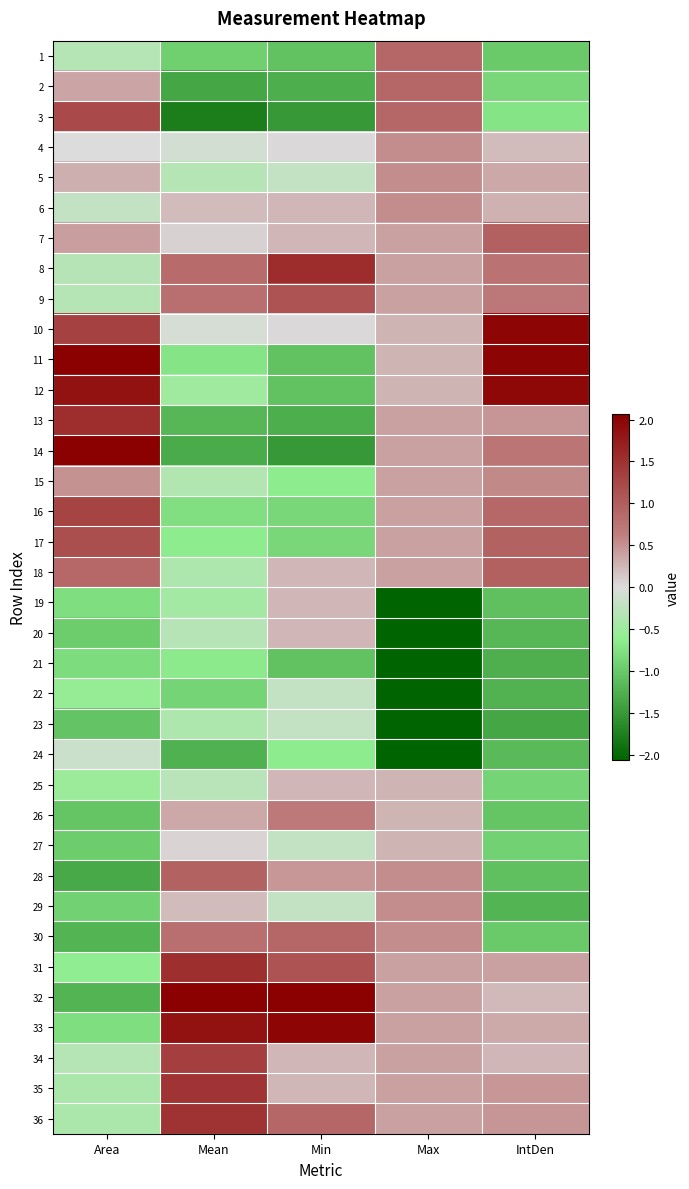

Reading left to right, what are all the values shown in this chart?

1: Area=-0.3	Mean=-0.9	Min=-1.1	Max=0.9	IntDen=-1.0
2: Area=0.4	Mean=-1.4	Min=-1.3	Max=0.9	IntDen=-0.8
3: Area=1.2	Mean=-1.8	Min=-1.5	Max=0.9	IntDen=-0.7
4: Area=-0.0	Mean=-0.1	Min=0.0	Max=0.5	IntDen=0.2
5: Area=0.3	Mean=-0.3	Min=-0.2	Max=0.5	IntDen=0.3
6: Area=-0.2	Mean=0.2	Min=0.2	Max=0.5	IntDen=0.3
7: Area=0.4	Mean=0.1	Min=0.2	Max=0.4	IntDen=1.0
8: Area=-0.3	Mean=0.8	Min=1.6	Max=0.4	IntDen=0.8
9: Area=-0.3	Mean=0.8	Min=1.1	Max=0.4	IntDen=0.7
10: Area=1.3	Mean=-0.1	Min=0.0	Max=0.3	IntDen=2.0
11: Area=2.3	Mean=-0.7	Min=-1.1	Max=0.3	IntDen=2.0
12: Area=1.9	Mean=-0.5	Min=-1.1	Max=0.3	IntDen=2.0
13: Area=1.5	Mean=-1.2	Min=-1.3	Max=0.4	IntDen=0.5
14: Area=2.1	Mean=-1.3	Min=-1.5	Max=0.4	IntDen=0.7
15: Area=0.5	Mean=-0.3	Min=-0.6	Max=0.4	IntDen=0.6
16: Area=1.3	Mean=-0.8	Min=-0.9	Max=0.4	IntDen=0.9
17: Area=1.2	Mean=-0.6	Min=-0.9	Max=0.4	IntDen=0.9
18: Area=0.9	Mean=-0.4	Min=0.2	Max=0.4	IntDen=1.0
19: Area=-0.8	Mean=-0.5	Min=0.2	Max=-2.1	IntDen=-1.1
20: Area=-1.0	Mean=-0.3	Min=0.2	Max=-2.1	IntDen=-1.2
21: Area=-0.8	Mean=-0.7	Min=-1.1	Max=-2.1	IntDen=-1.3
22: Area=-0.6	Mean=-0.9	Min=-0.2	Max=-2.3	IntDen=-1.2
23: Area=-1.1	Mean=-0.4	Min=-0.2	Max=-2.3	IntDen=-1.4
24: Area=-0.1	Mean=-1.2	Min=-0.6	Max=-2.3	IntDen=-1.2
25: Area=-0.5	Mean=-0.3	Min=0.2	Max=0.3	IntDen=-0.9
26: Area=-1.0	Mean=0.4	Min=0.7	Max=0.3	IntDen=-1.0
27: Area=-1.0	Mean=0.1	Min=-0.2	Max=0.3	IntDen=-0.9
28: Area=-1.3	Mean=0.9	Min=0.5	Max=0.5	IntDen=-1.1
29: Area=-0.9	Mean=0.2	Min=-0.2	Max=0.5	IntDen=-1.2
30: Area=-1.2	Mean=0.8	Min=0.9	Max=0.5	IntDen=-1.0
31: Area=-0.6	Mean=1.5	Min=1.1	Max=0.4	IntDen=0.4
32: Area=-1.2	Mean=2.6	Min=3.1	Max=0.4	IntDen=0.2
33: Area=-0.8	Mean=1.8	Min=2.0	Max=0.4	IntDen=0.3
34: Area=-0.3	Mean=1.4	Min=0.2	Max=0.4	IntDen=0.3
35: Area=-0.4	Mean=1.5	Min=0.2	Max=0.4	IntDen=0.5
36: Area=-0.4	Mean=1.5	Min=0.9	Max=0.4	IntDen=0.5